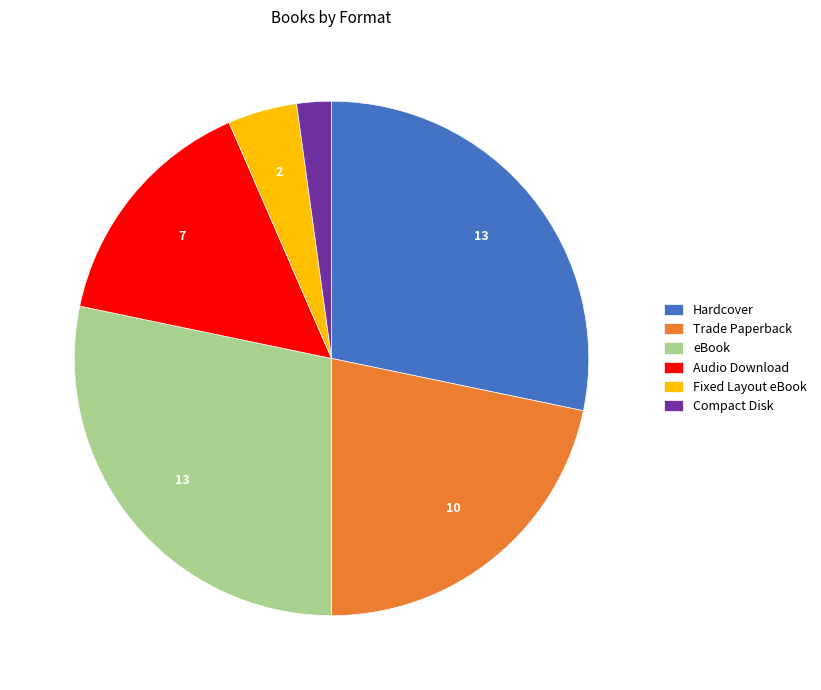

Count the number of slices in the pie.

6